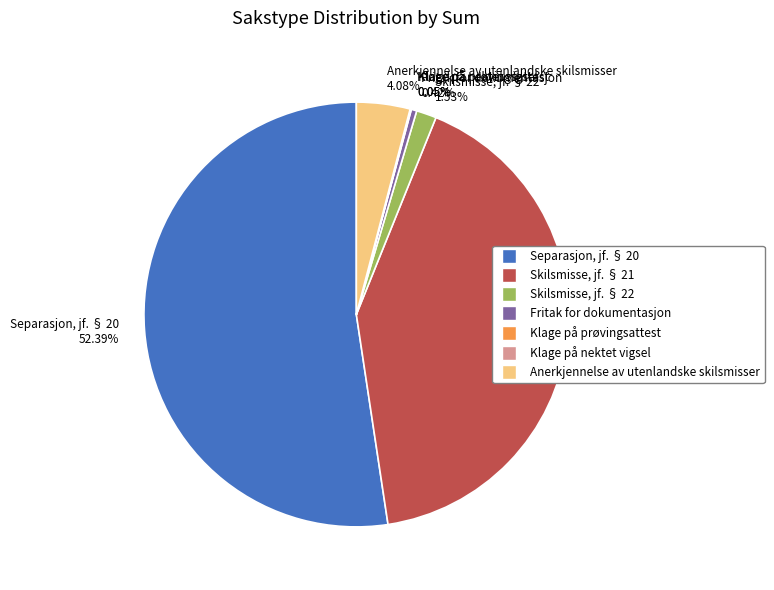

Which category accounts for the majority?

Separasjon, jf. § 20